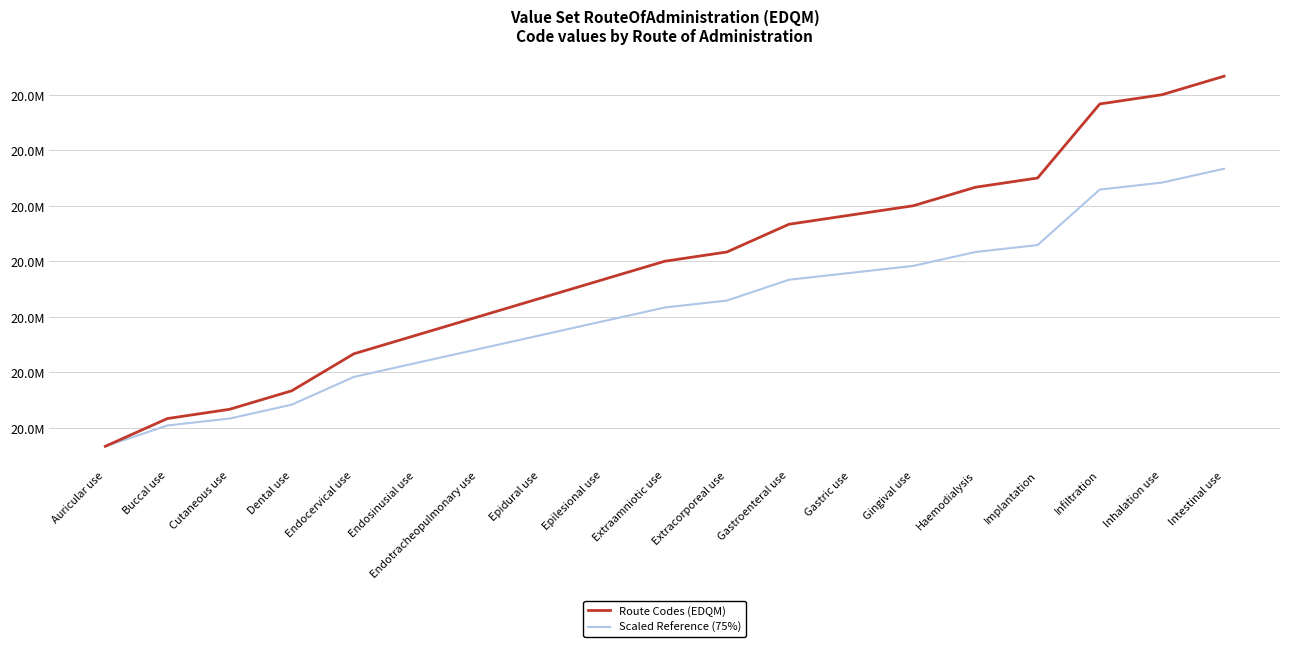

Does the chart display data point markers on the line(s)?

No